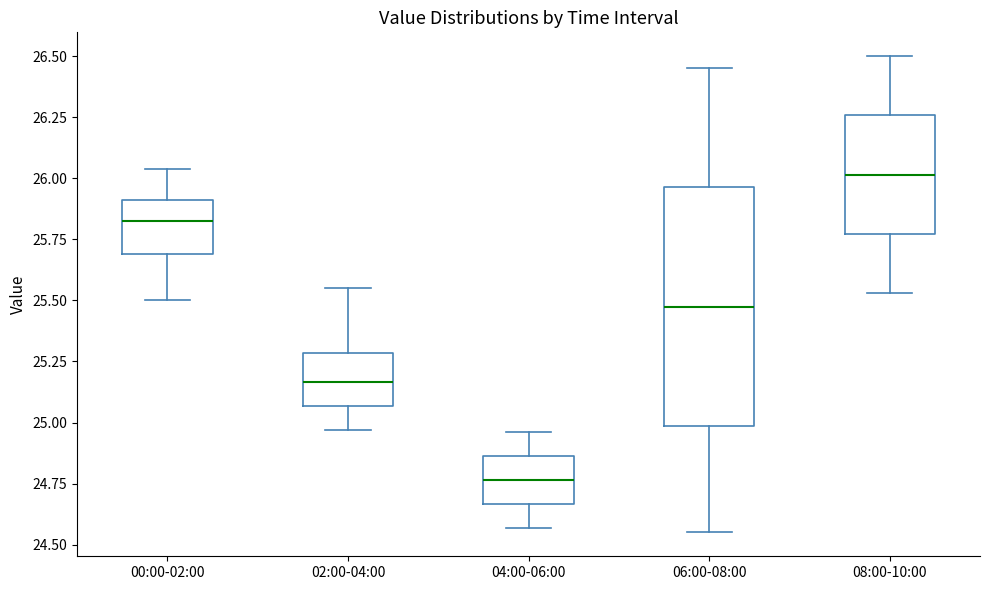

Which box's median line is the highest?

08:00-10:00